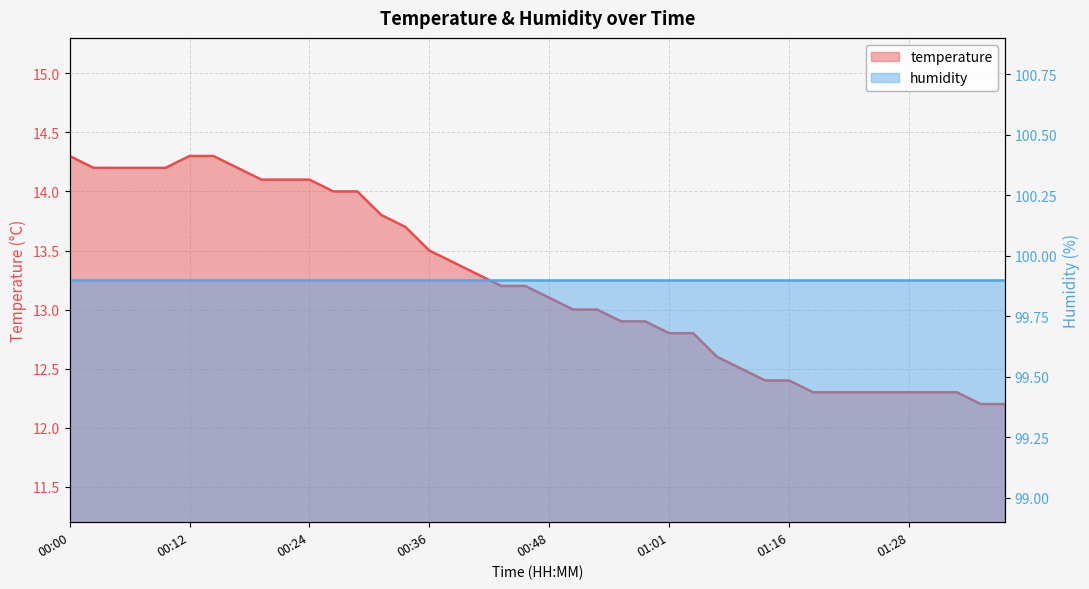

What is the sum of all values?

529.2